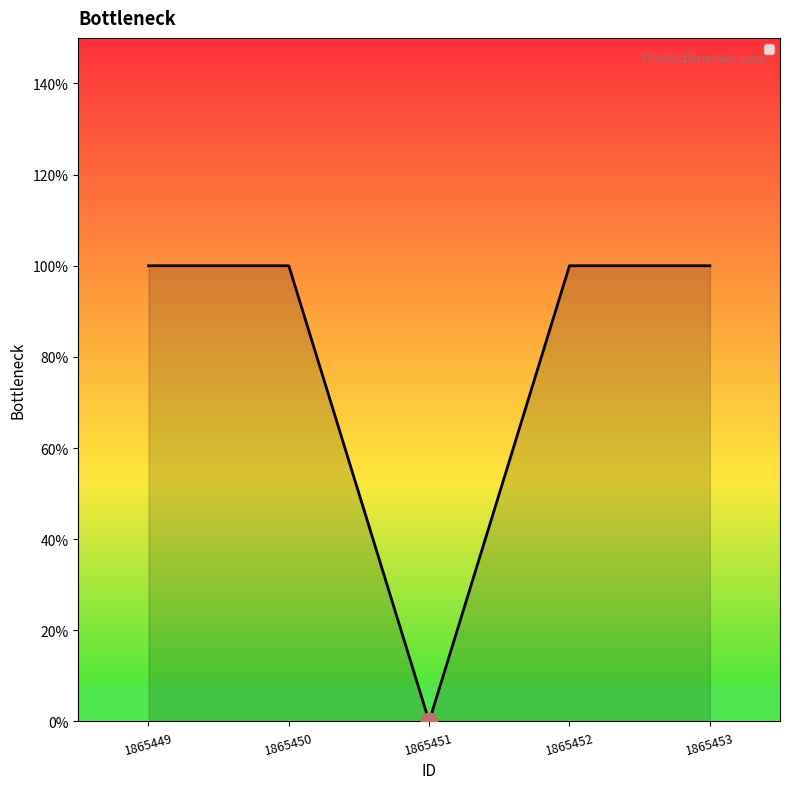

Reading right to left, what are all the values shown in this chart?

1	1	0	1	1